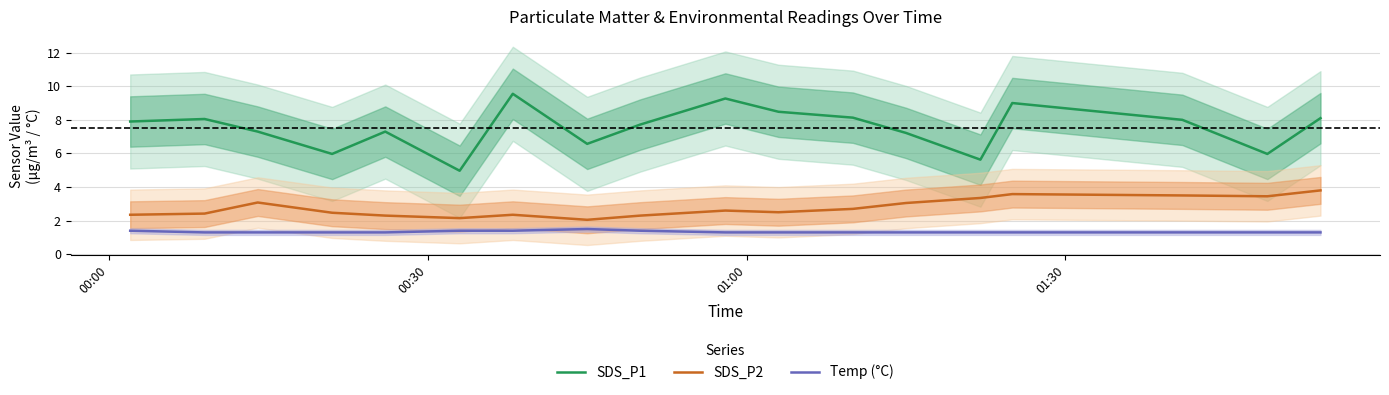

What is the difference between the second highest and minimum values in the SDS_P1 series?

4.3